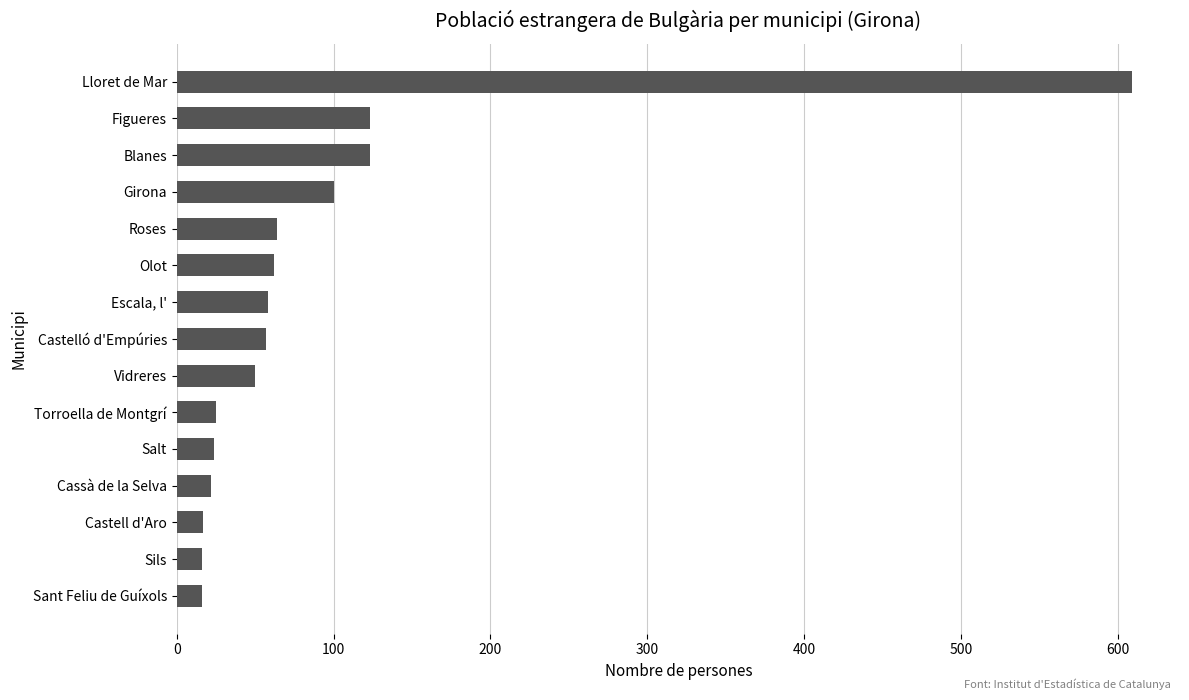

Between Castell d'Aro and Escala, l', which is larger?

Escala, l'